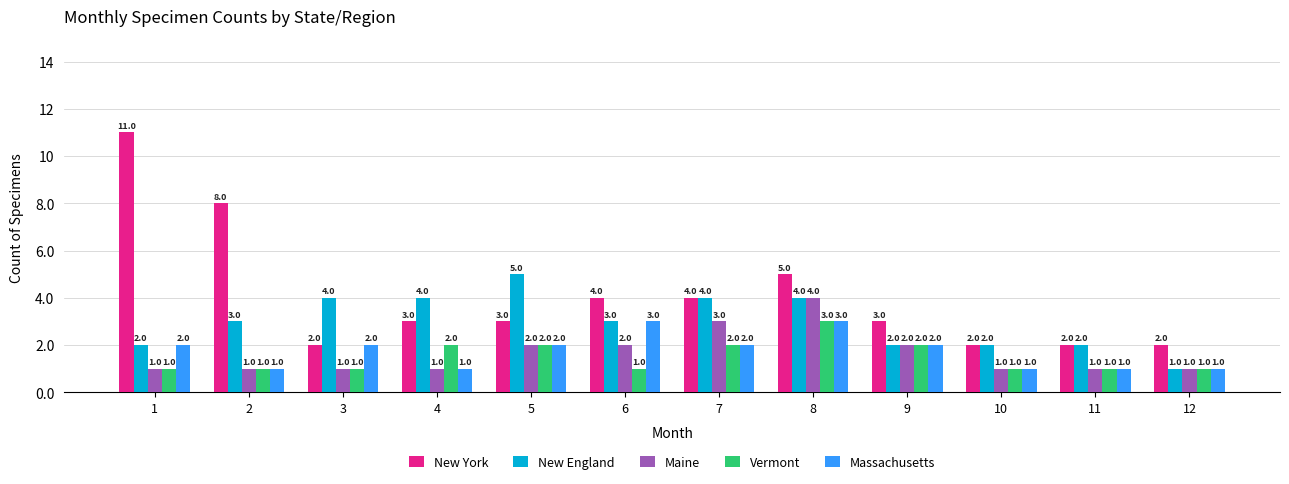

Which series has the largest total across all categories?

New York